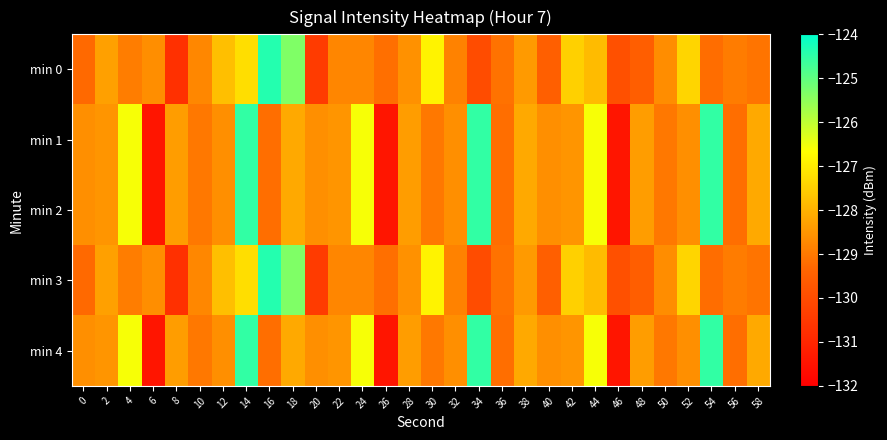

Which series changed the most between 4 and 24?

min 0